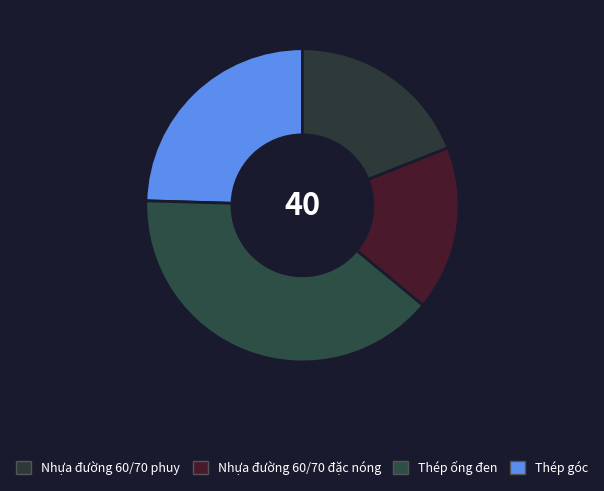

Which slice is the largest?

Thép ống đen